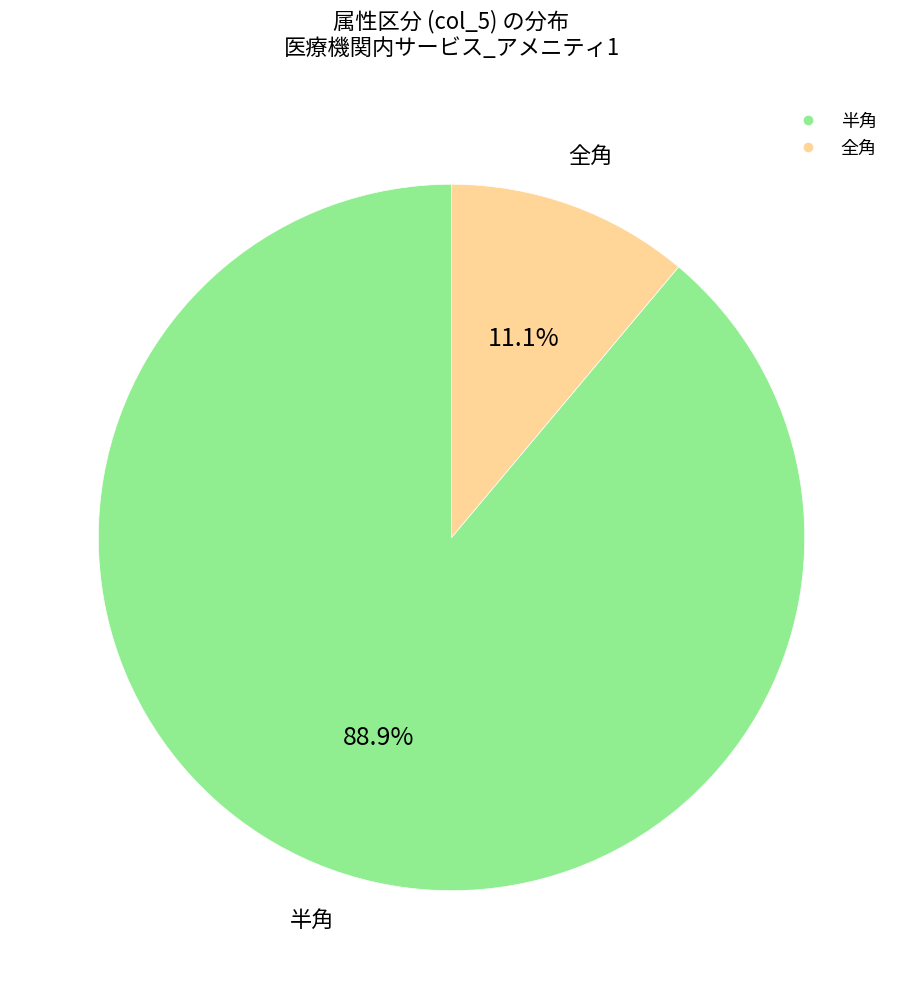

Does any single category account for the majority?

Yes